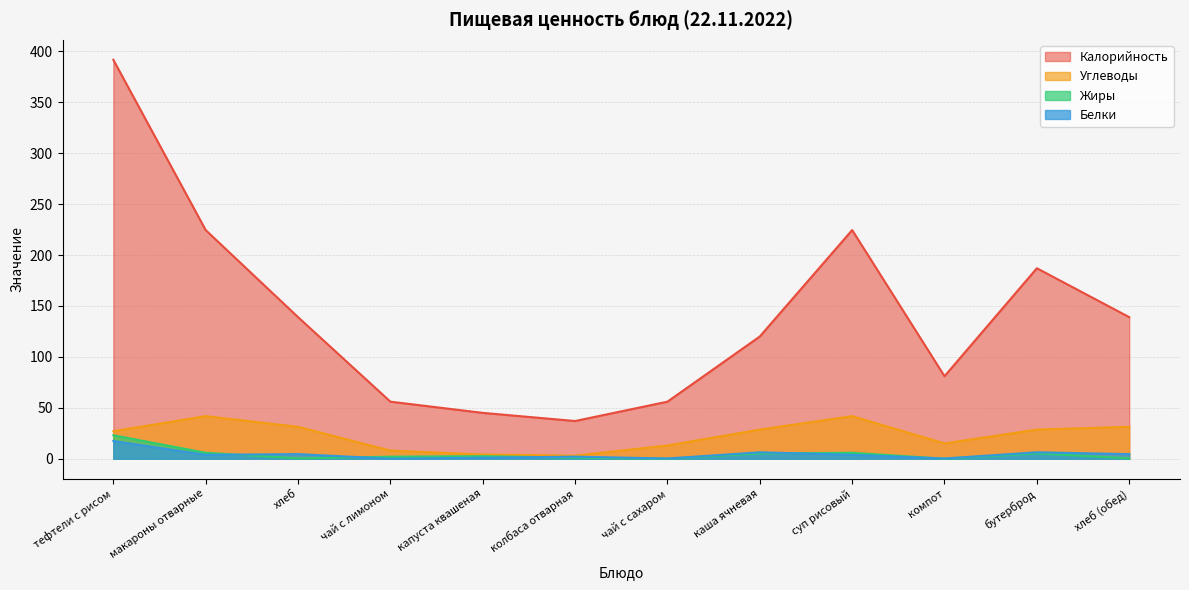

What are all the series names shown in the legend?

Калорийность, Углеводы, Жиры, Белки